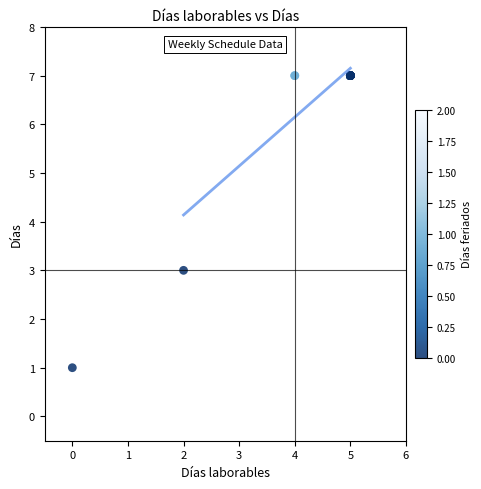

What Y value in the scatter plot is closest to 4?

3